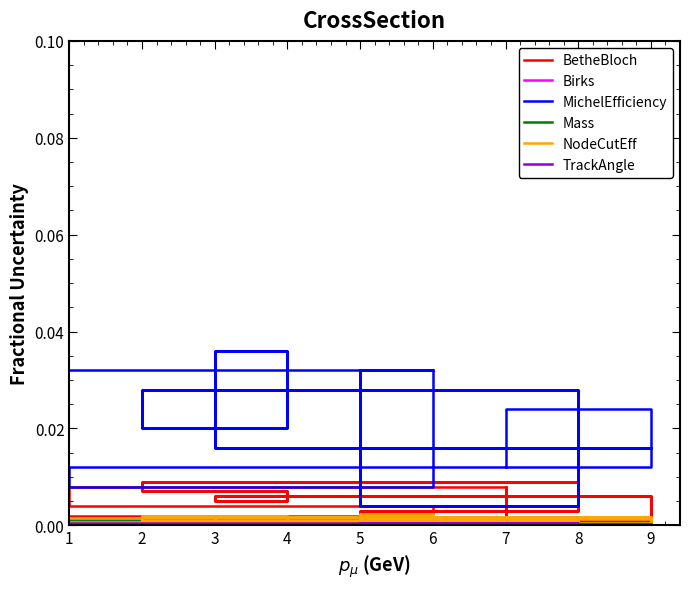

Count the MichelEfficiency values in the range 0 to 1.

18